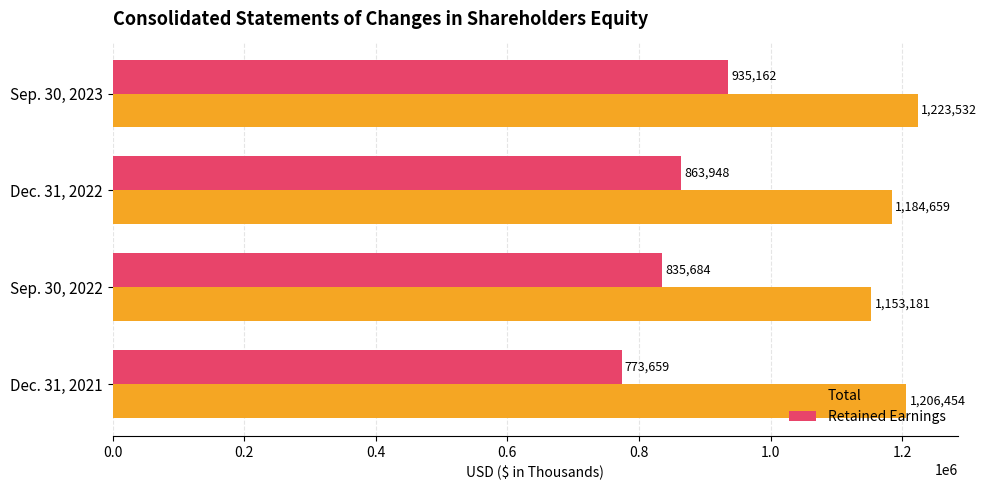

At which category is the sum across all series the highest?

Sep. 30, 2023